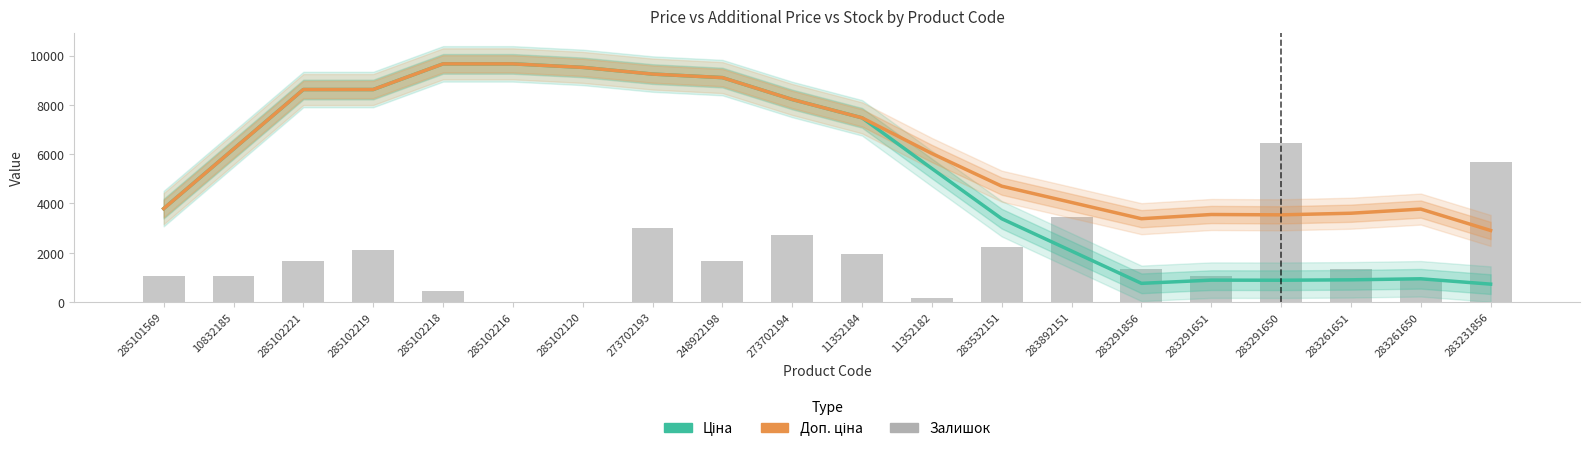

What are all the series names shown in the legend?

Ціна, Доп. ціна, Залишок